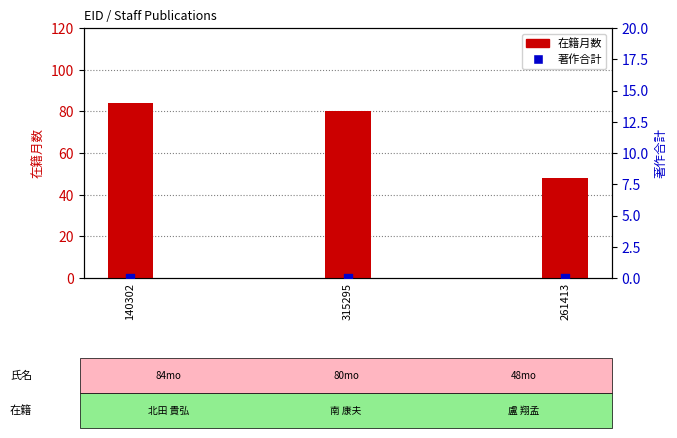

Which series reaches the minimum Y coordinate?

著作合計